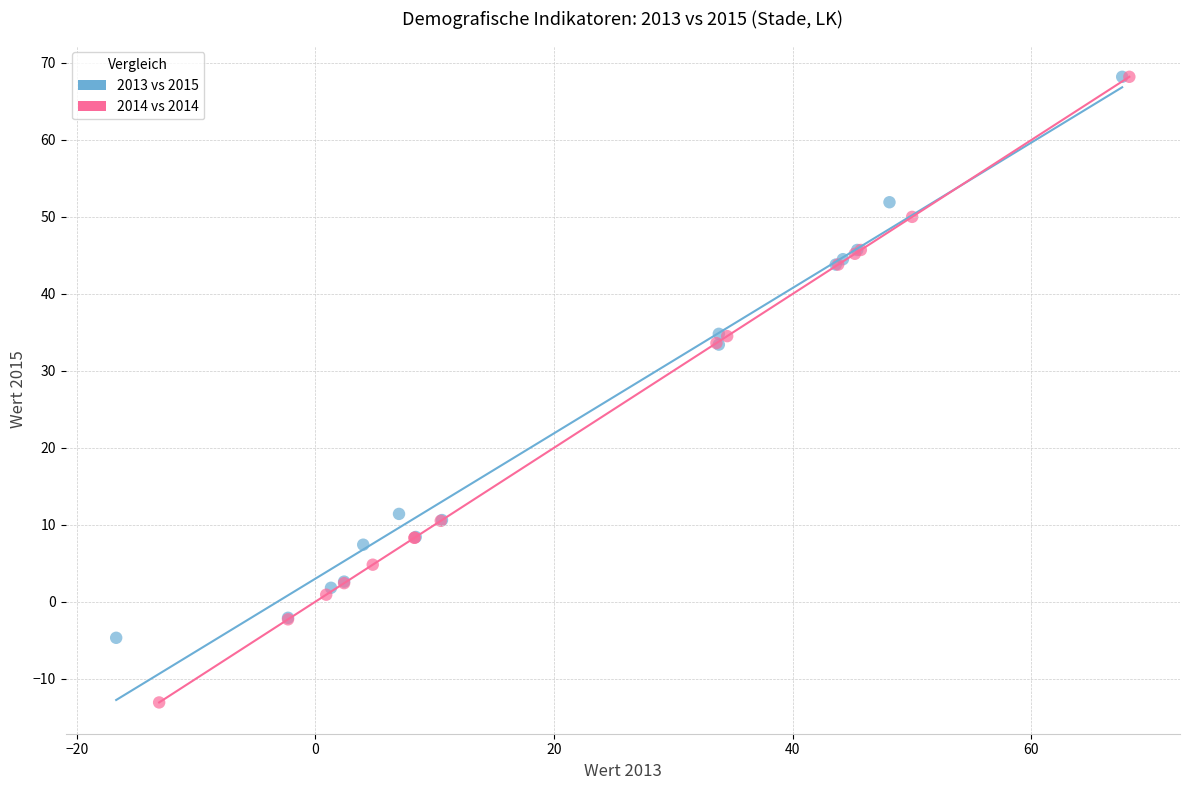

Which series reaches the minimum Y coordinate?

2014 vs 2014